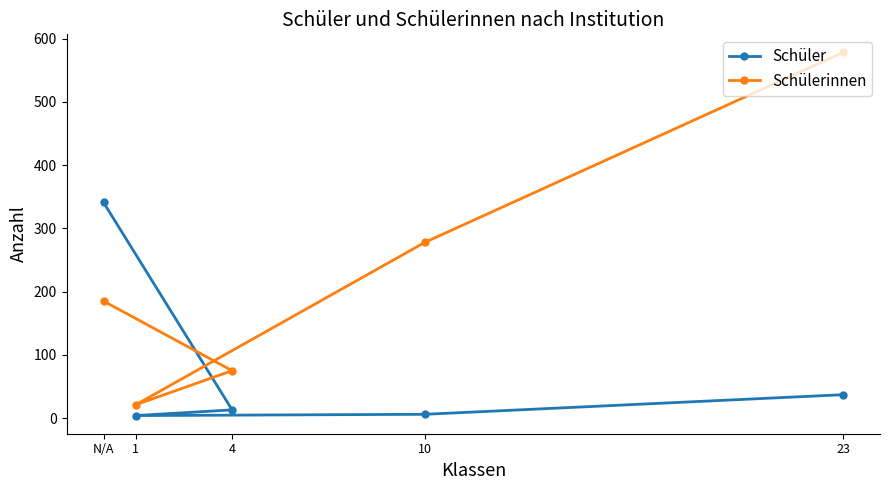

What is the sum of all Schülerinnen values?

1137